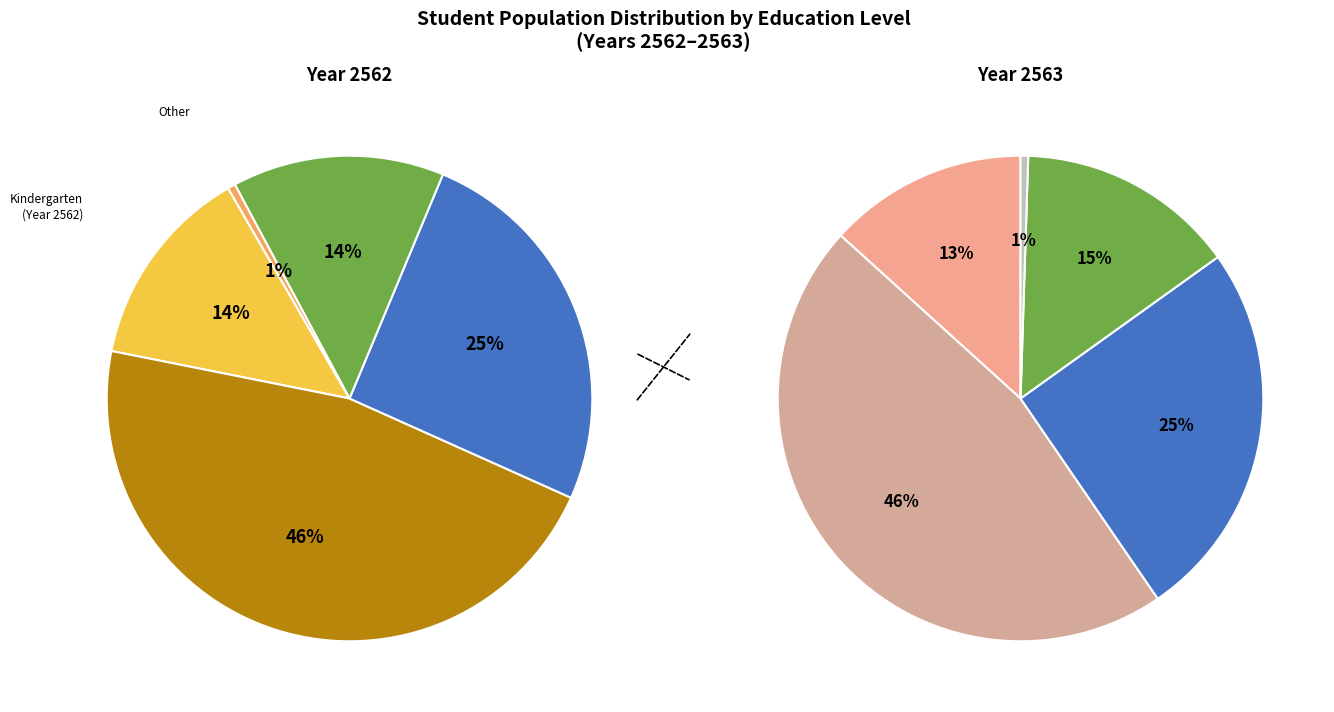

Combined, what portion of the pie is 2563 and 2562?

100.0%